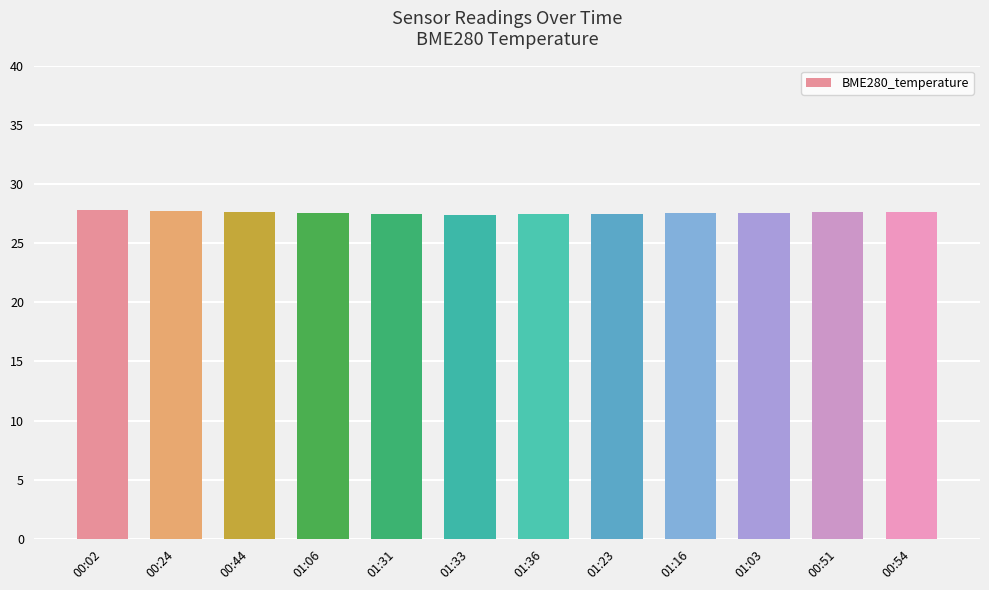

The value at 00:24 is 37.3. True or false?

False